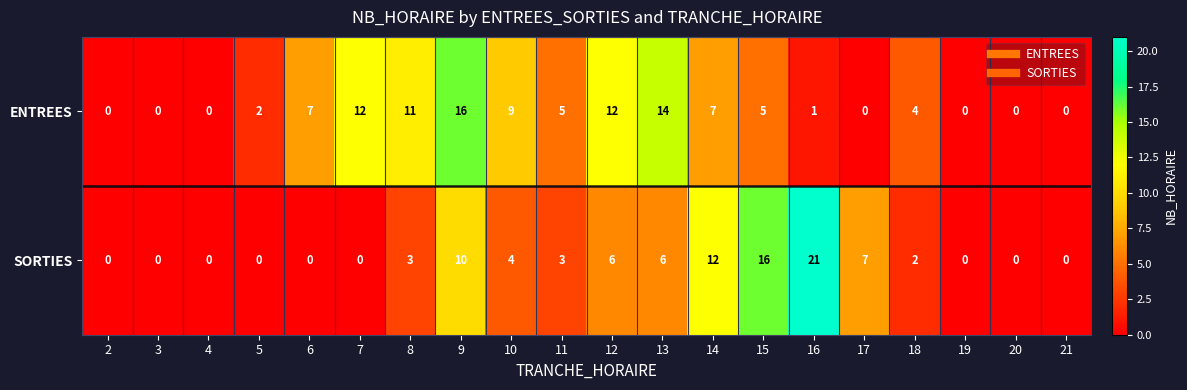

True or false: ENTREES has a value of 2 at 6.

False